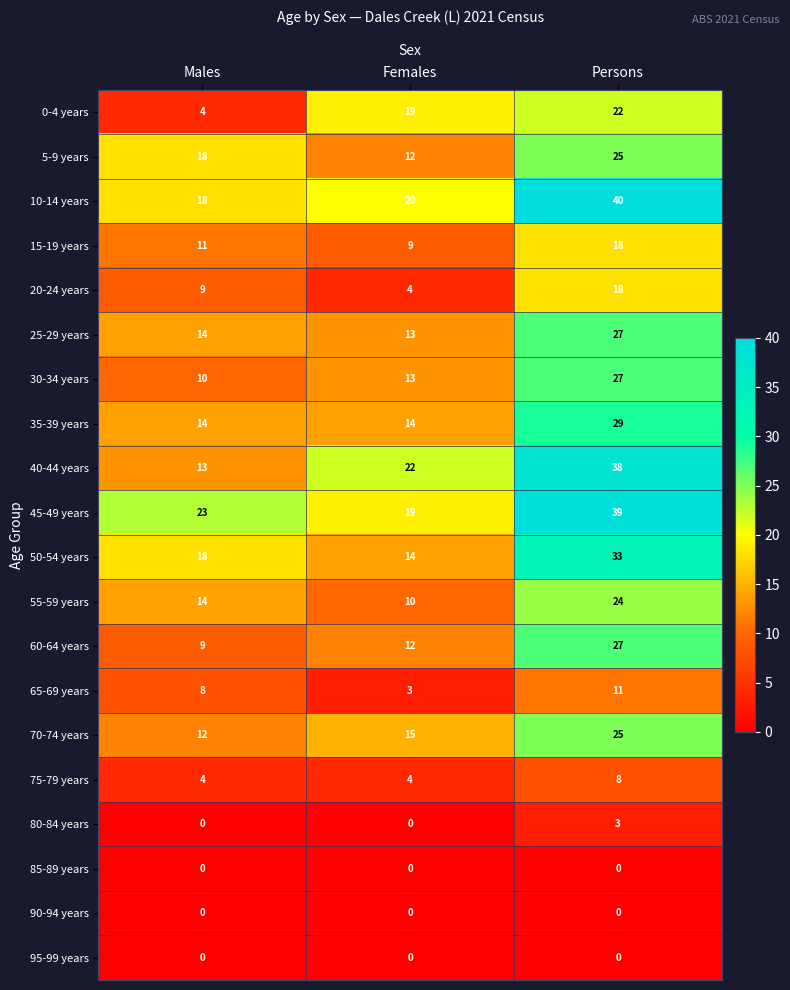

What is the difference between the 70-74 years values at Males and Females?

3